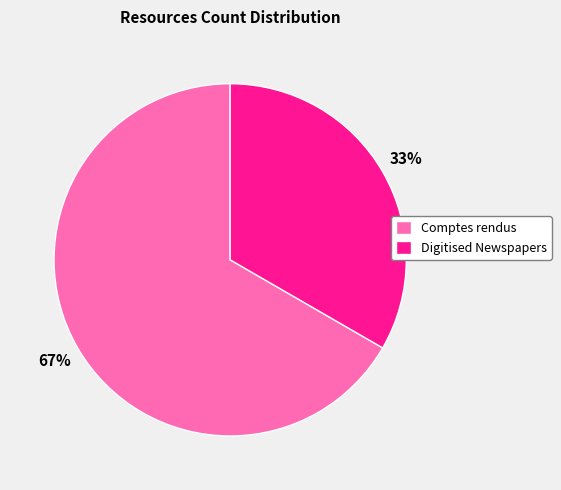

What is the ratio of the value at Digitised Newspapers to the value at Comptes rendus?

0.5